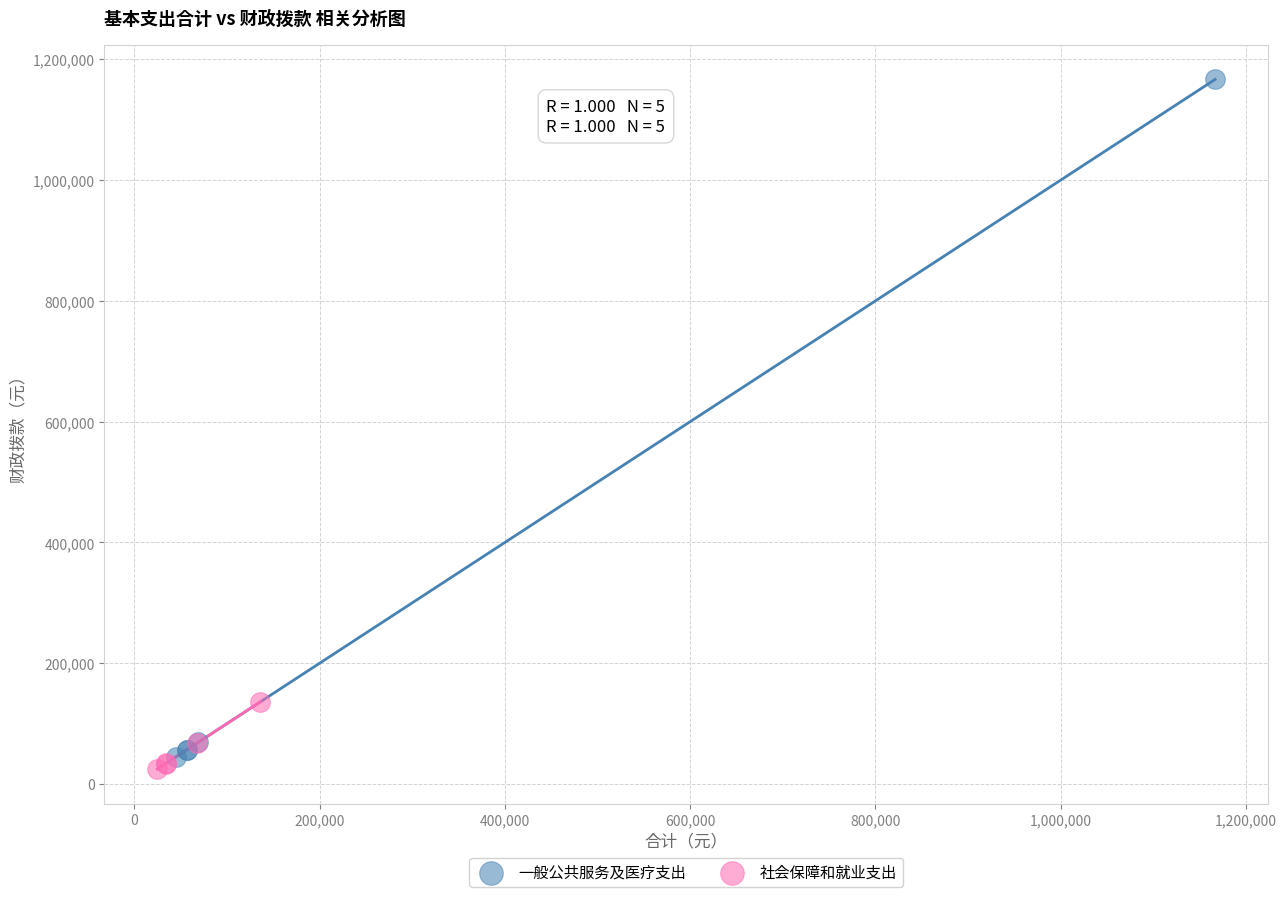

Which series has the widest spread of Y values?

一般公共服务及医疗支出